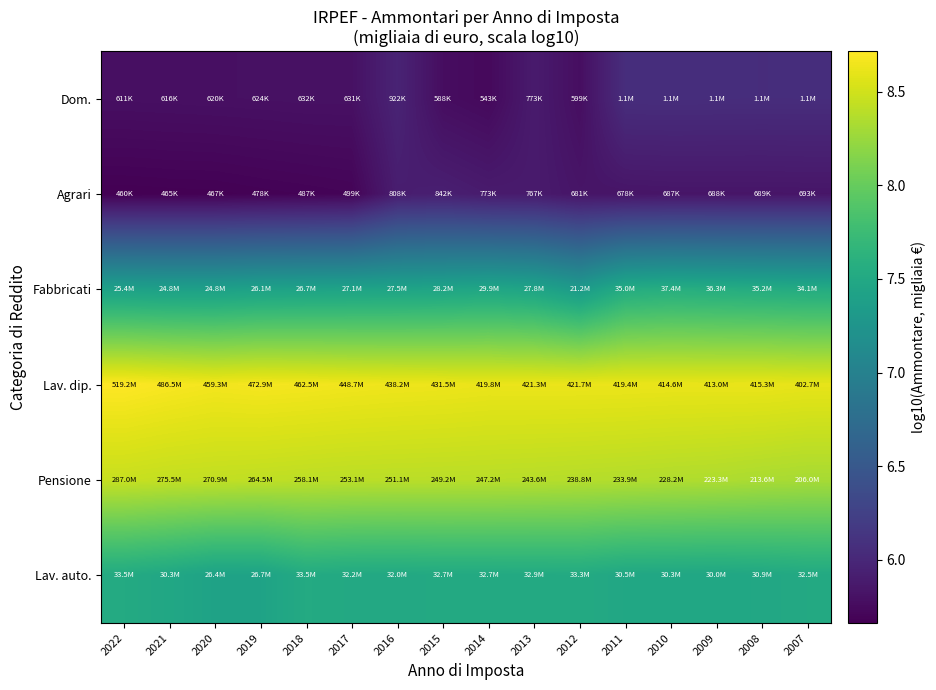

Reading left to right, what are all the values shown in this chart?

Dom.: 2022=5.8	2021=5.8	2020=5.8	2019=5.8	2018=5.8	2017=5.8	2016=6.0	2015=5.8	2014=5.7	2013=5.9	2012=5.8	2011=6.1	2010=6.1	2009=6.1	2008=6.1	2007=6.1
Agrari: 2022=5.7	2021=5.7	2020=5.7	2019=5.7	2018=5.7	2017=5.7	2016=5.9	2015=5.9	2014=5.9	2013=5.9	2012=5.8	2011=5.8	2010=5.8	2009=5.8	2008=5.8	2007=5.8
Fabbricati: 2022=7.4	2021=7.4	2020=7.4	2019=7.4	2018=7.4	2017=7.4	2016=7.4	2015=7.5	2014=7.5	2013=7.4	2012=7.3	2011=7.5	2010=7.6	2009=7.6	2008=7.5	2007=7.5
Lav. dip.: 2022=8.7	2021=8.7	2020=8.7	2019=8.7	2018=8.7	2017=8.7	2016=8.6	2015=8.6	2014=8.6	2013=8.6	2012=8.6	2011=8.6	2010=8.6	2009=8.6	2008=8.6	2007=8.6
Pensione: 2022=8.5	2021=8.4	2020=8.4	2019=8.4	2018=8.4	2017=8.4	2016=8.4	2015=8.4	2014=8.4	2013=8.4	2012=8.4	2011=8.4	2010=8.4	2009=8.3	2008=8.3	2007=8.3
Lav. auto.: 2022=7.5	2021=7.5	2020=7.4	2019=7.4	2018=7.5	2017=7.5	2016=7.5	2015=7.5	2014=7.5	2013=7.5	2012=7.5	2011=7.5	2010=7.5	2009=7.5	2008=7.5	2007=7.5